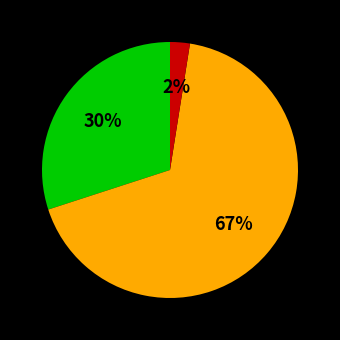

Is there a majority slice in this chart?

Yes